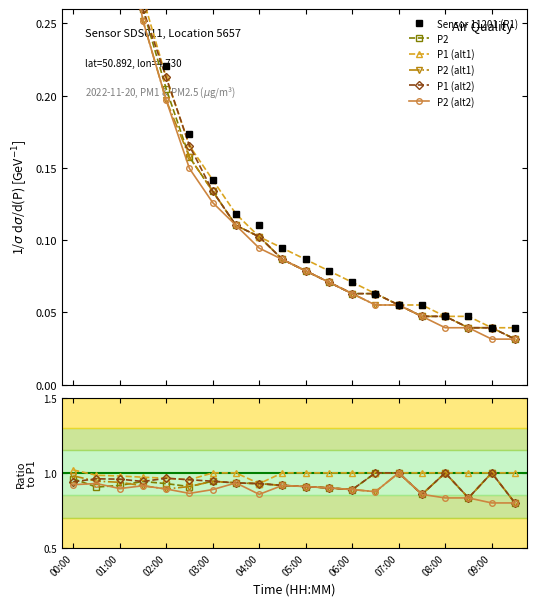

Rank the series by their maximum value, from highest to lowest.

P1 (alt1), Sensor 11201 (P1), P2, P2 (alt1), P1 (alt2), P2 (alt2)